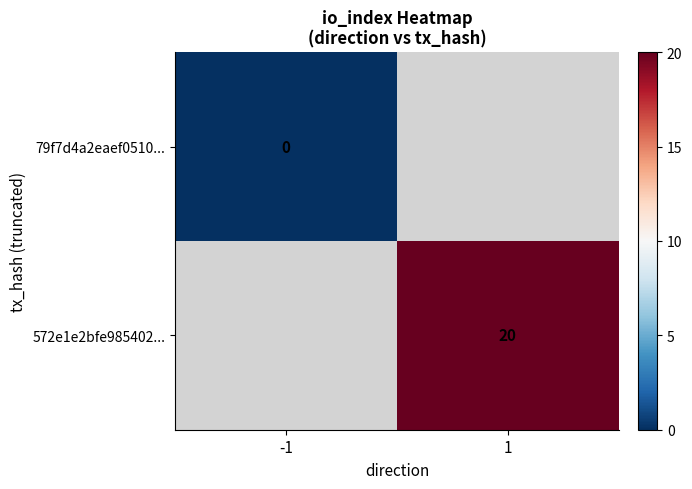

Which label corresponds to the largest value in the chart?

1